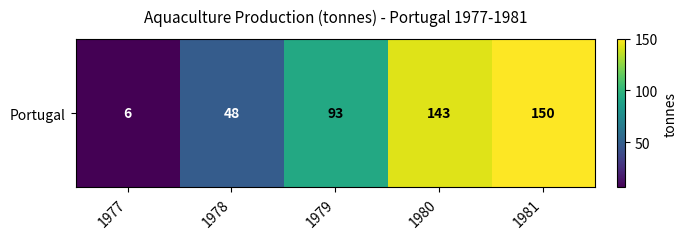

List the labels in order of value, smallest first.

1977, 1978, 1979, 1980, 1981